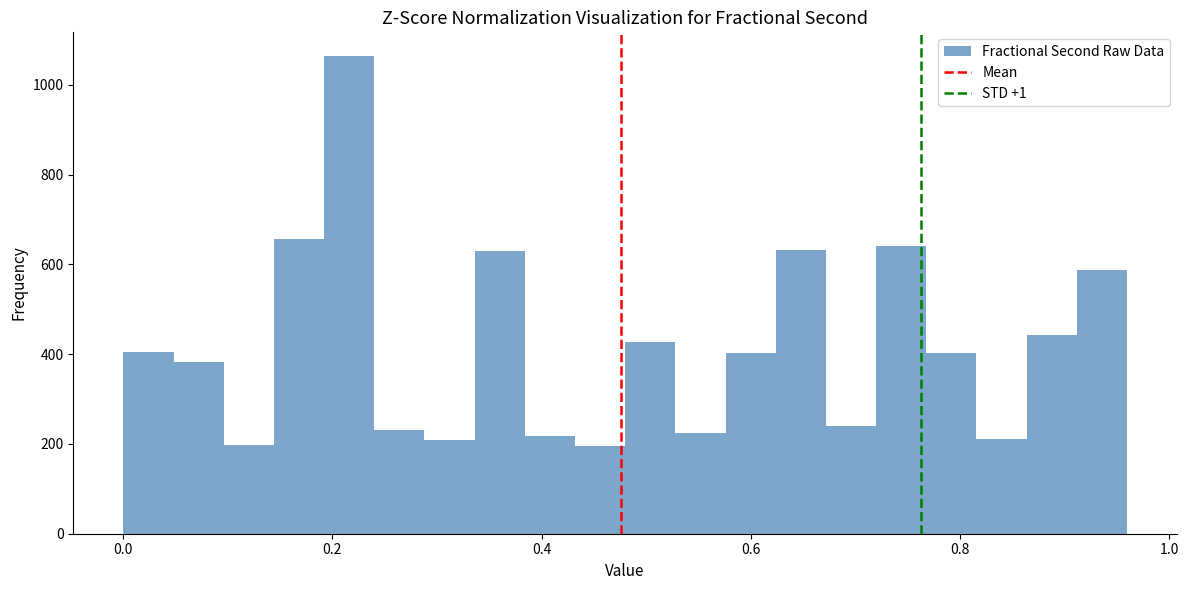

Around what value on the x-axis is the tallest bar? Give the approximate position of its centre, as read against the axis.

0.22